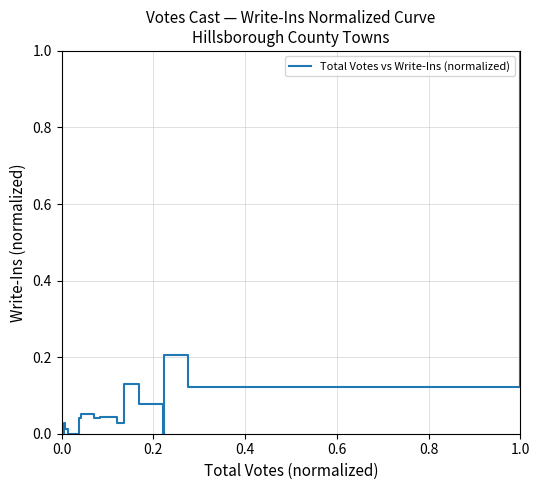

What is the maximum value shown in the chart?

1.0